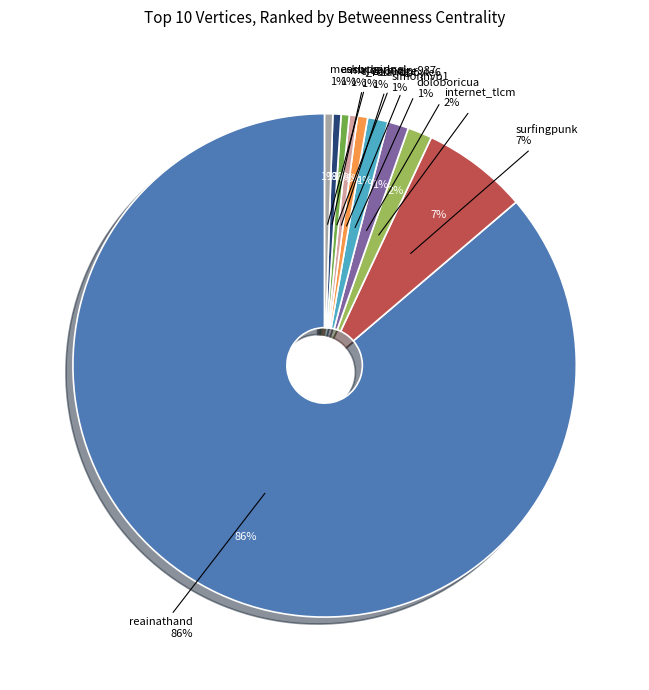

Is there a majority slice in this chart?

Yes